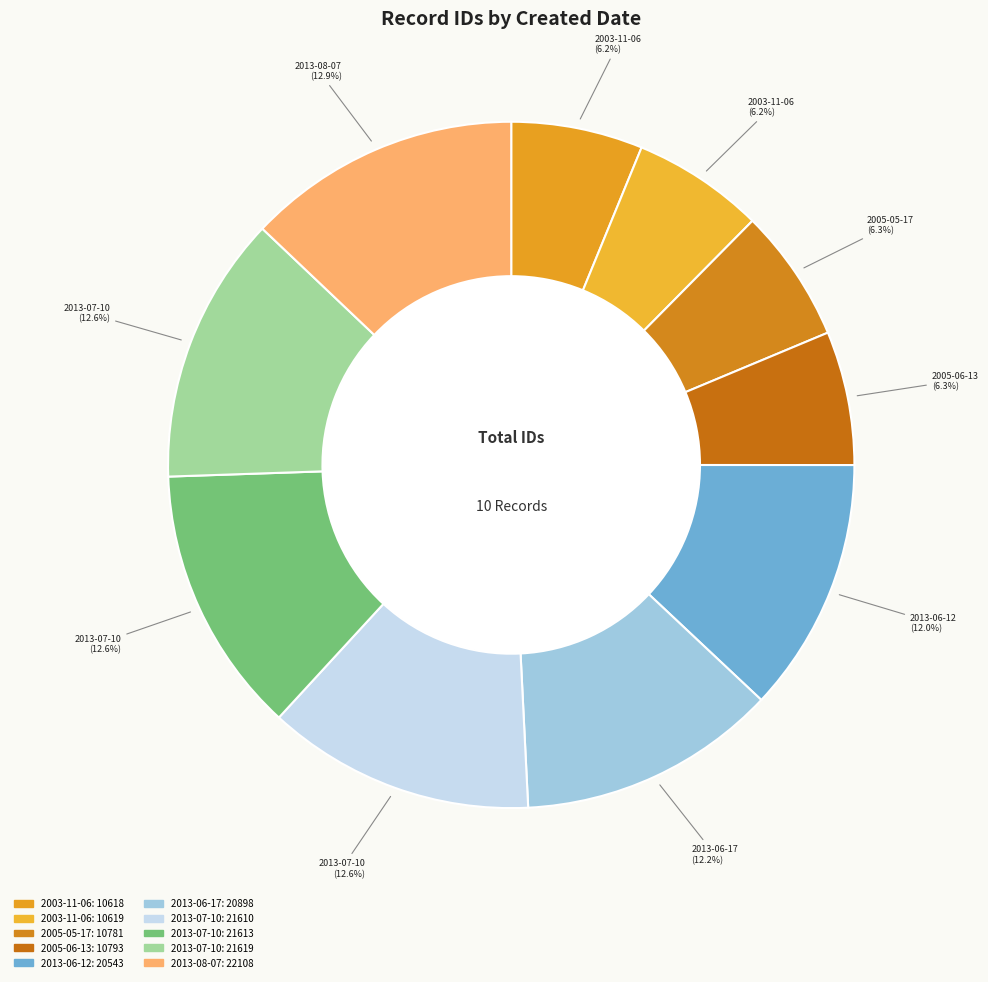

Combined, do 2003-11-06 (id:10618) and 2013-07-10 (id:21619) account for over 50%?

No